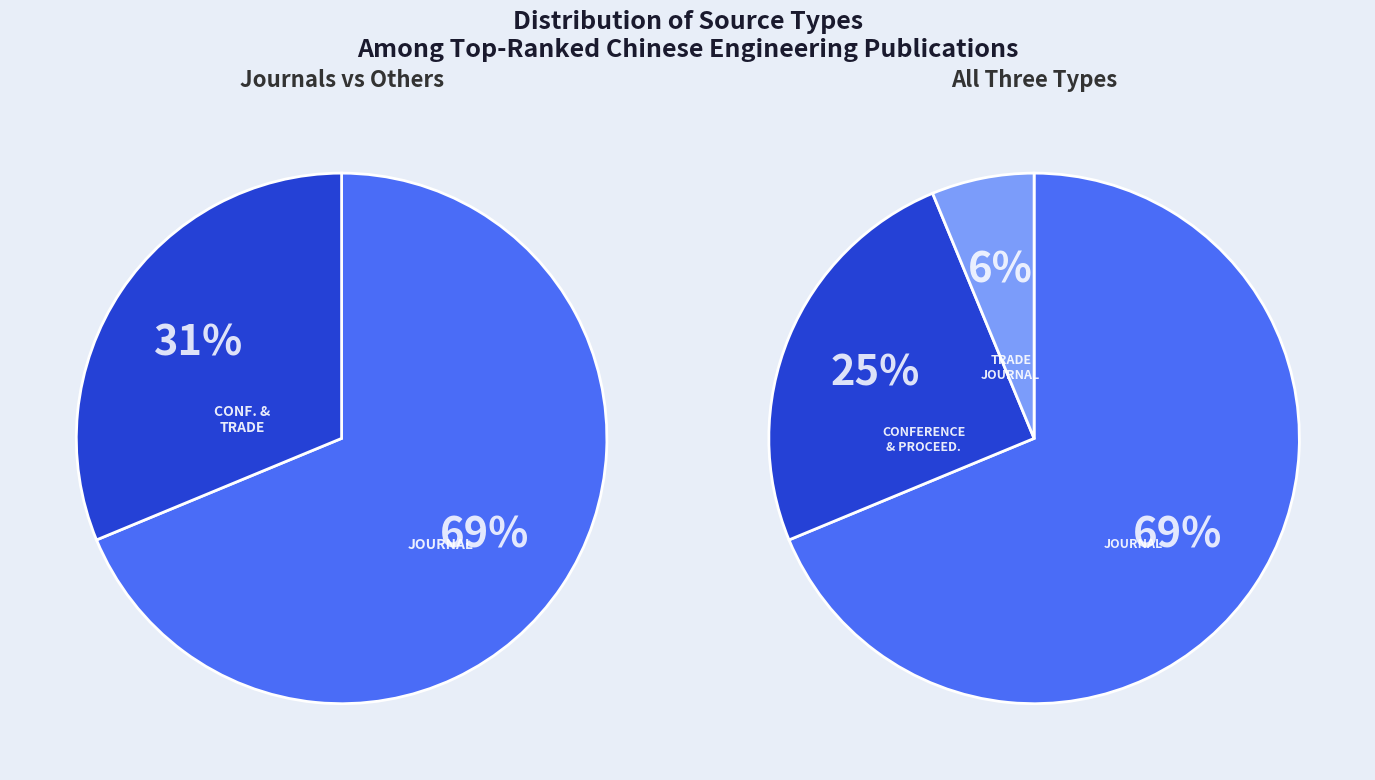

Is it true that conference and proceedings is 25% of the pie?

True